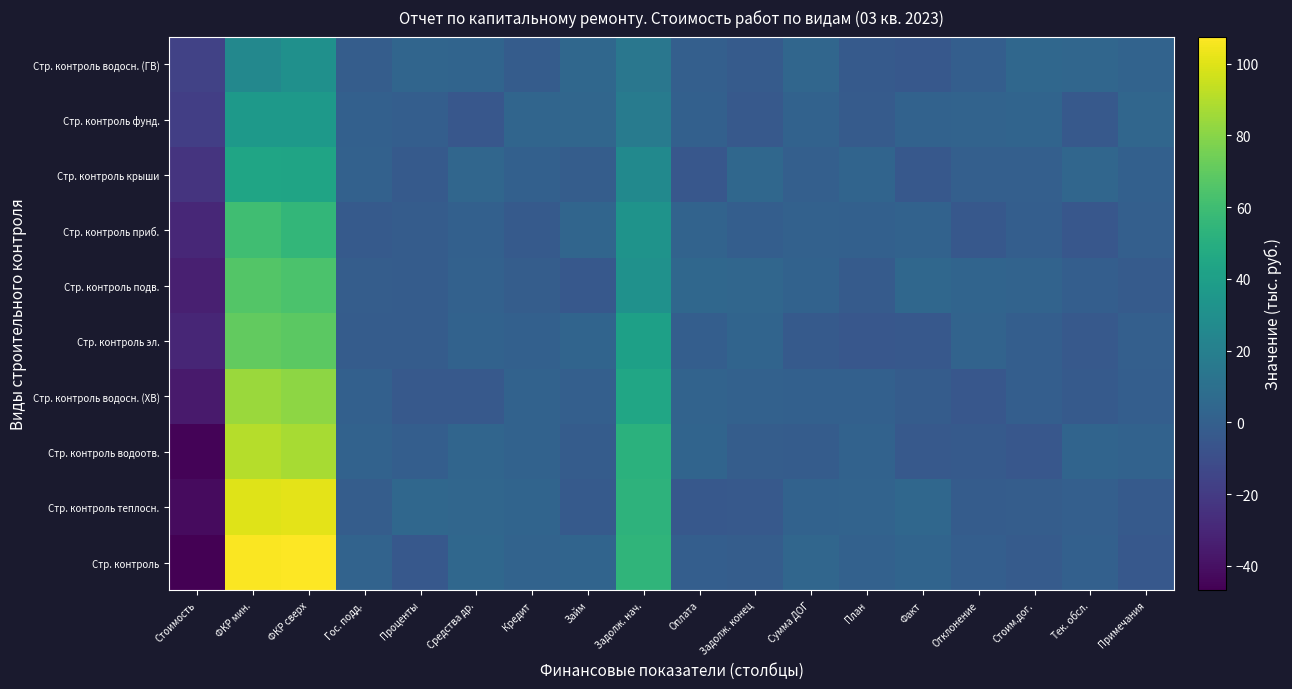

What is the total value across all series at Задолж. нач.?

366.9